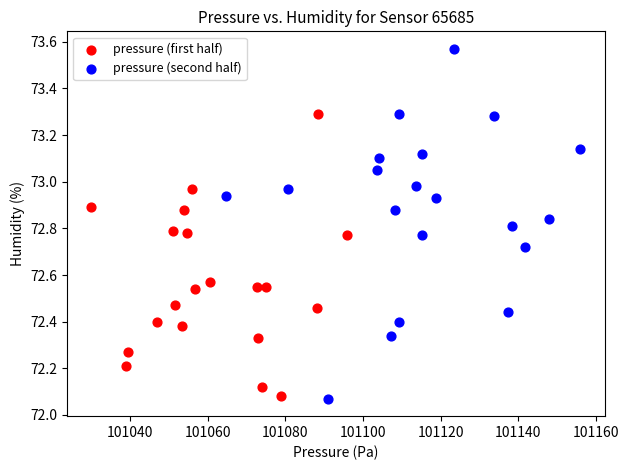

What are all the series names shown in the legend?

pressure (first half), pressure (second half)